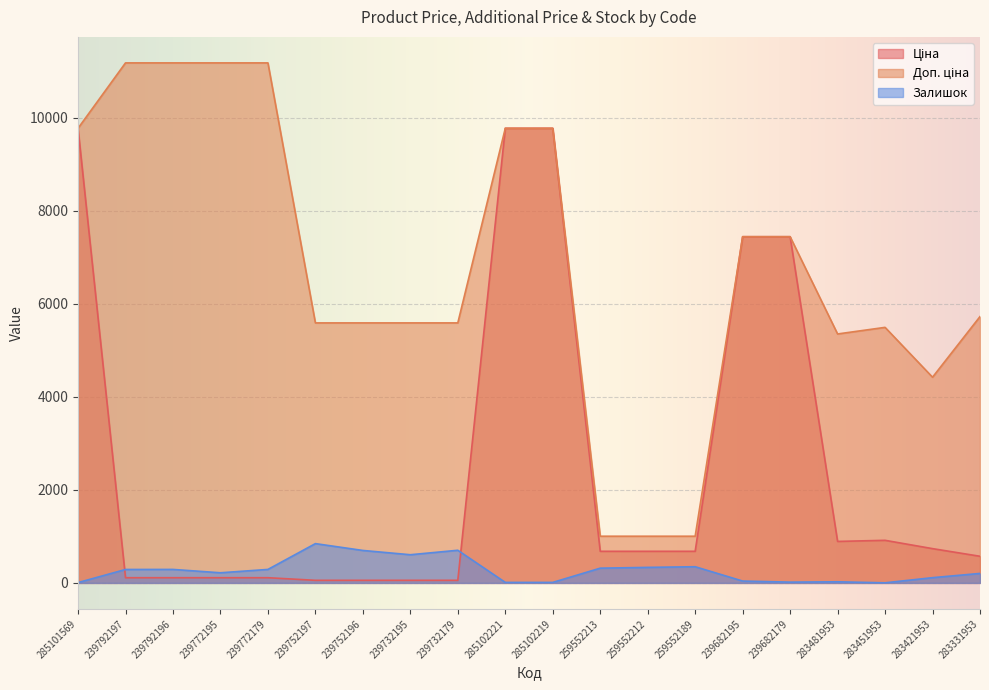

How many interior local peaks does the Доп. ціна series have?

1